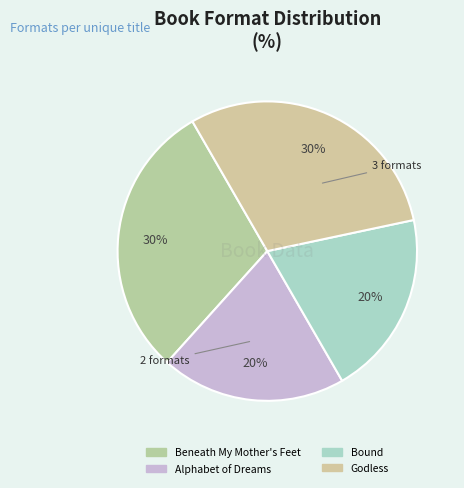

How many segments does this pie chart have?

4